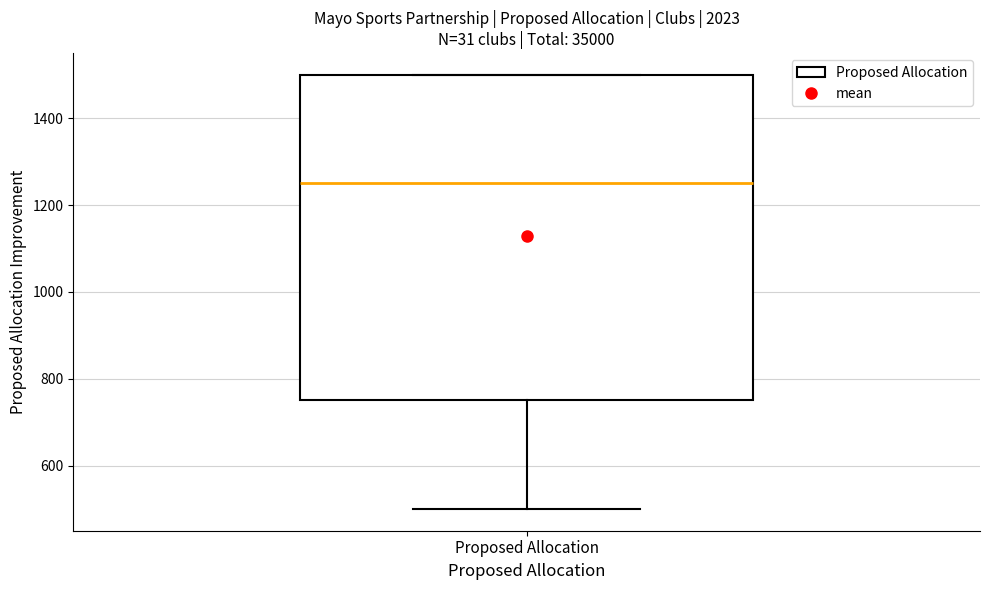

Read this box plot against the y-axis: the position of the median line, the range covered by the box, and the ends of both whiskers. The values are not printed on the chart, so give them approximately, as read against the axis.

median 1260, box 760 to 1500, whiskers 500 to 1500